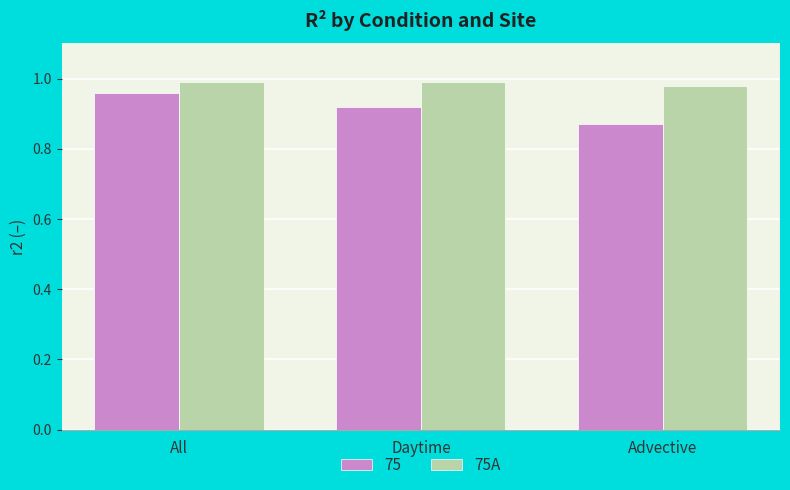

Which category has the lowest value in the 75 series?

Advective